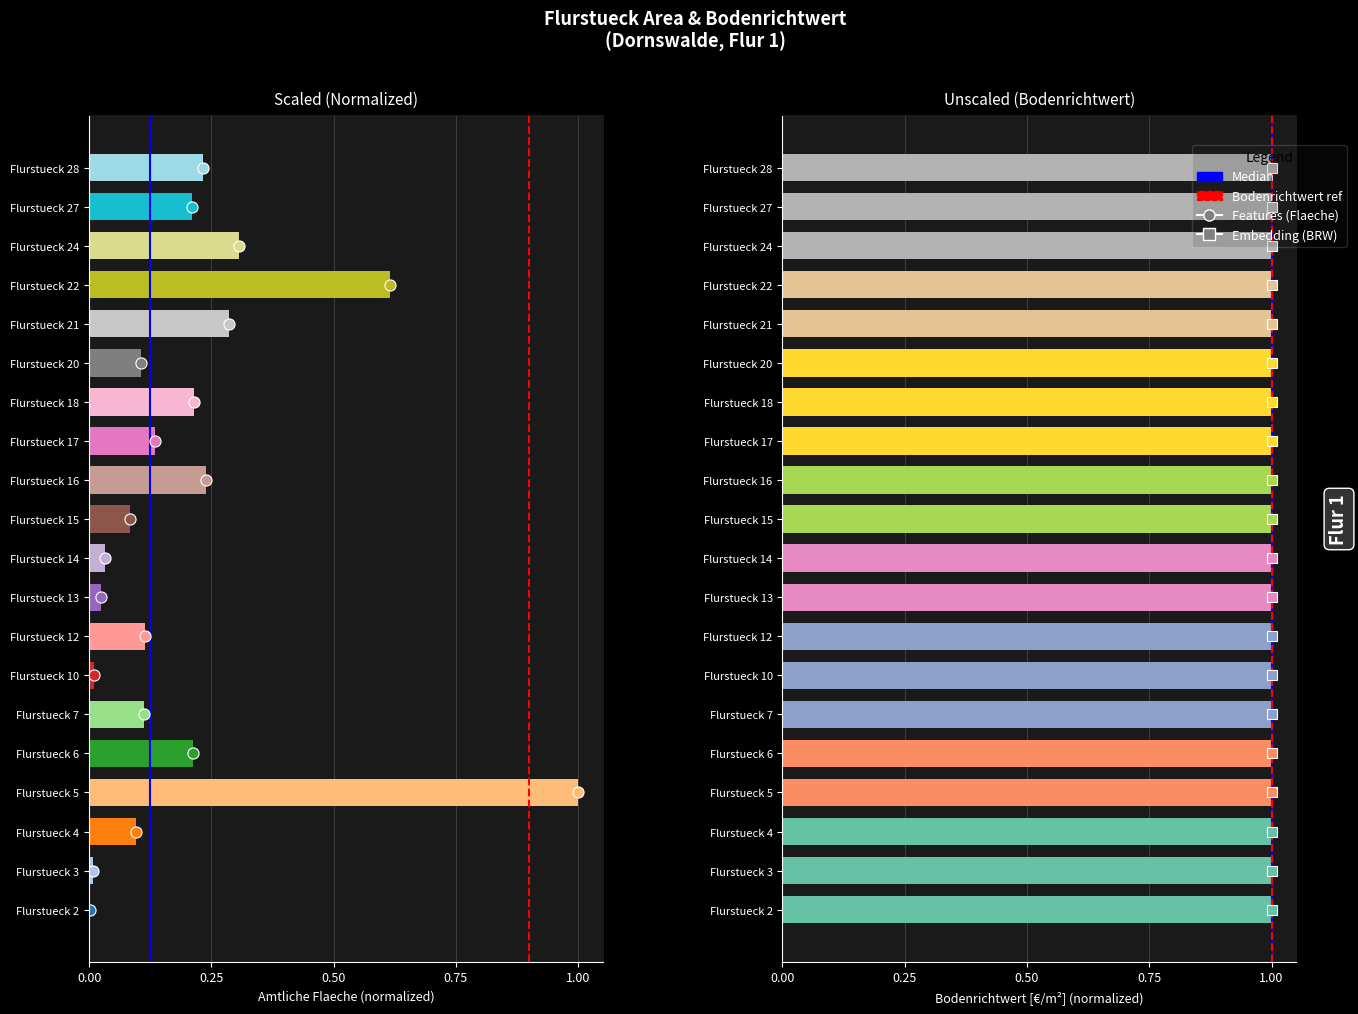

Between 0.00 and 0.25, which is larger?

0.25